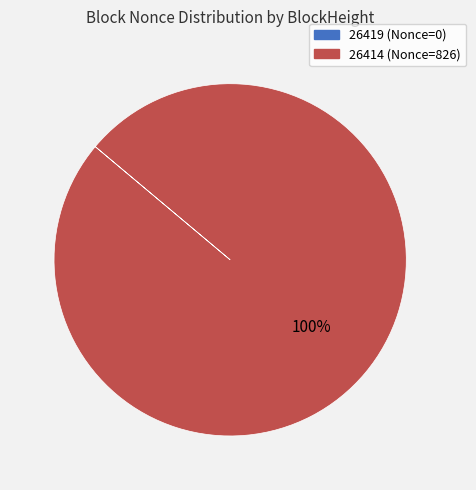

What is the majority slice?

26414